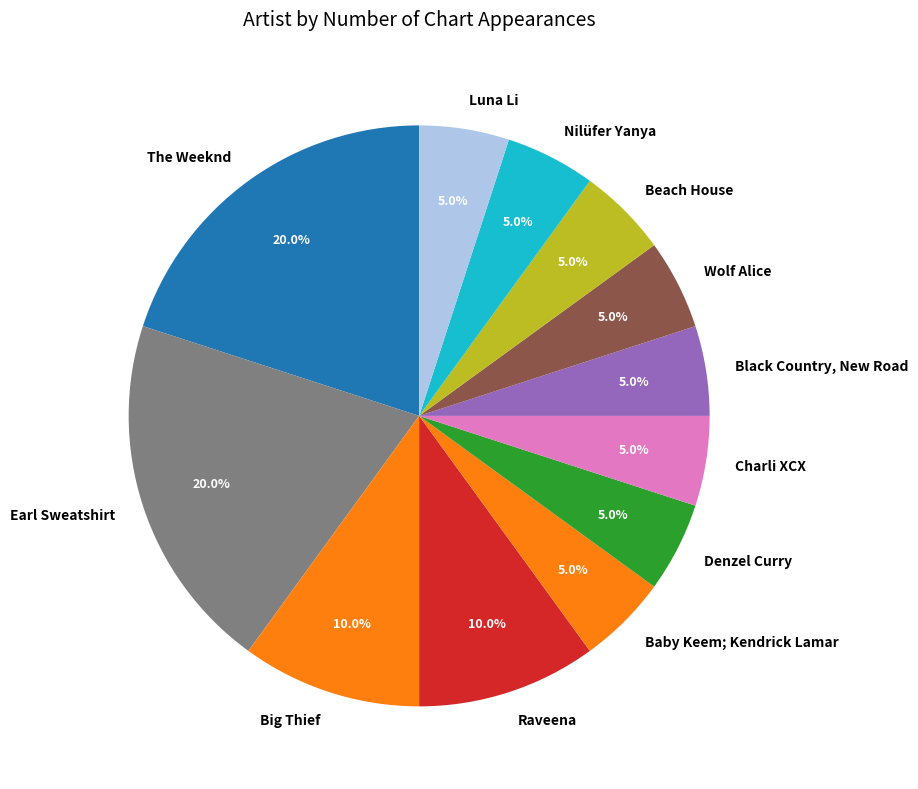

Is there any slice that represents more than half of the pie?

No